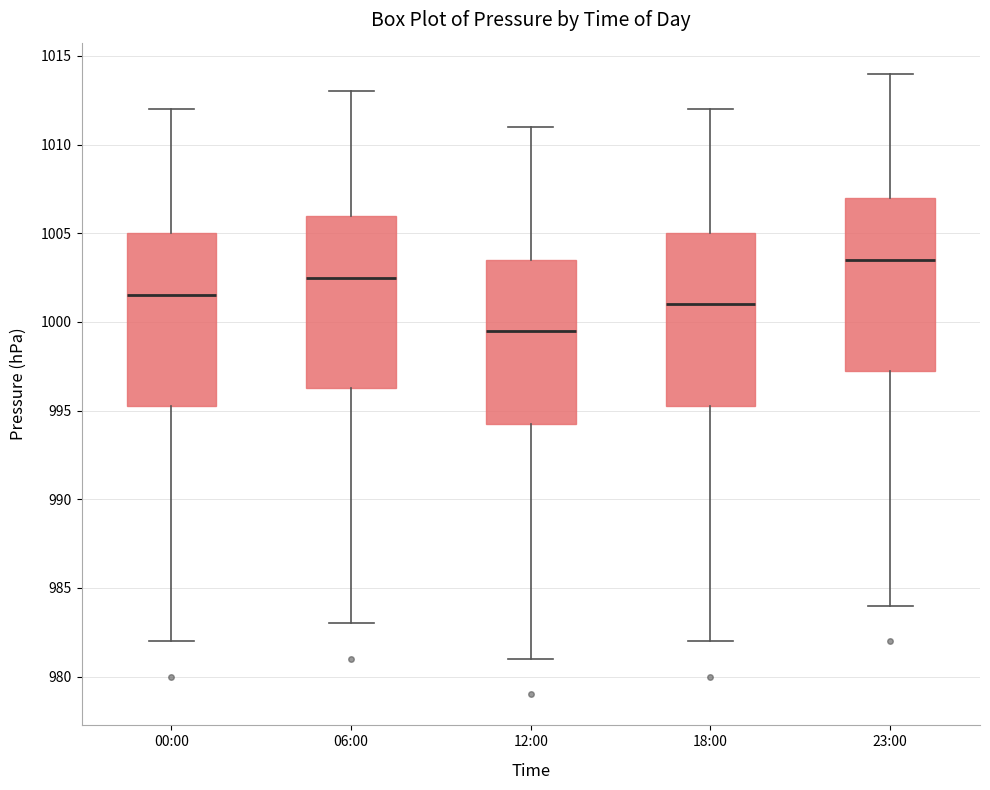

Which box's median line is the lowest?

12:00